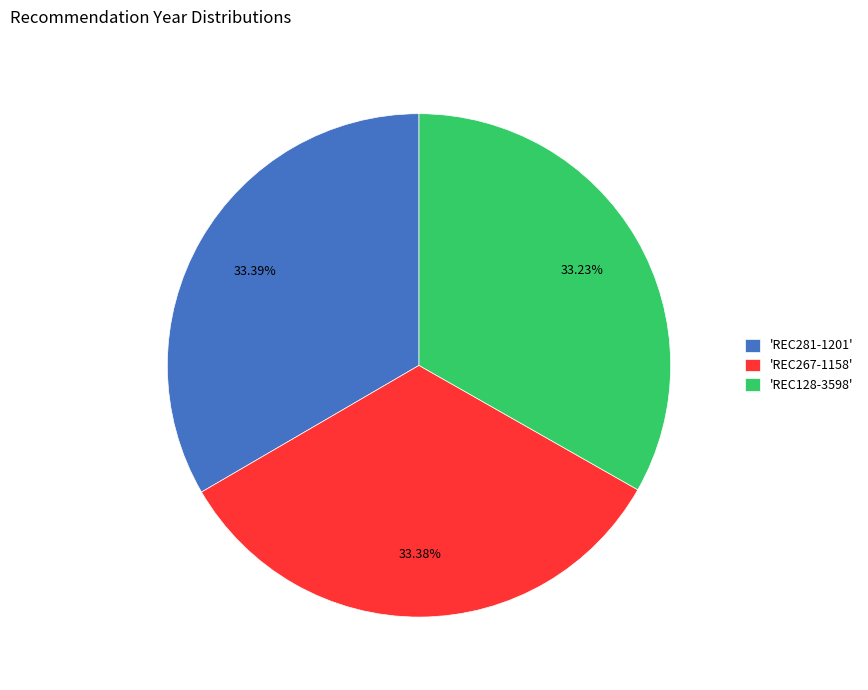

Approximately how many times larger is the value at 'REC267-1158' compared to 'REC281-1201'?

1.0